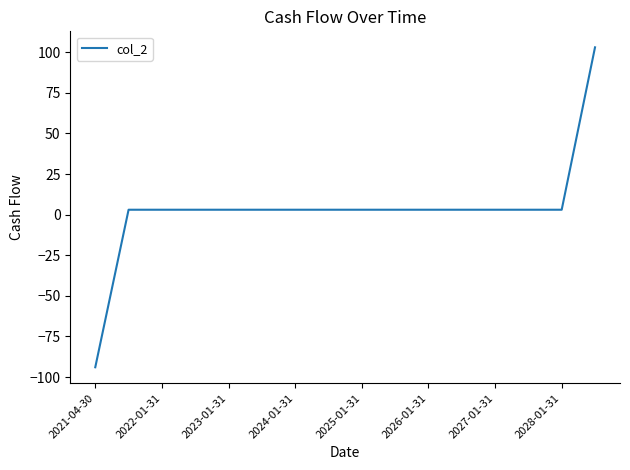

What is the minimum value shown in the chart?

-94